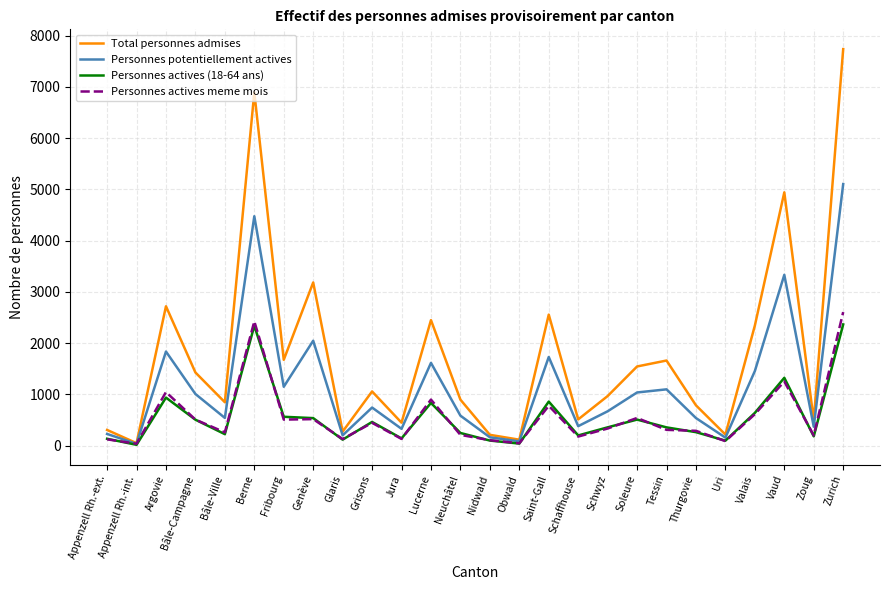

At which category does the chart reach its peak across all series?

Zurich